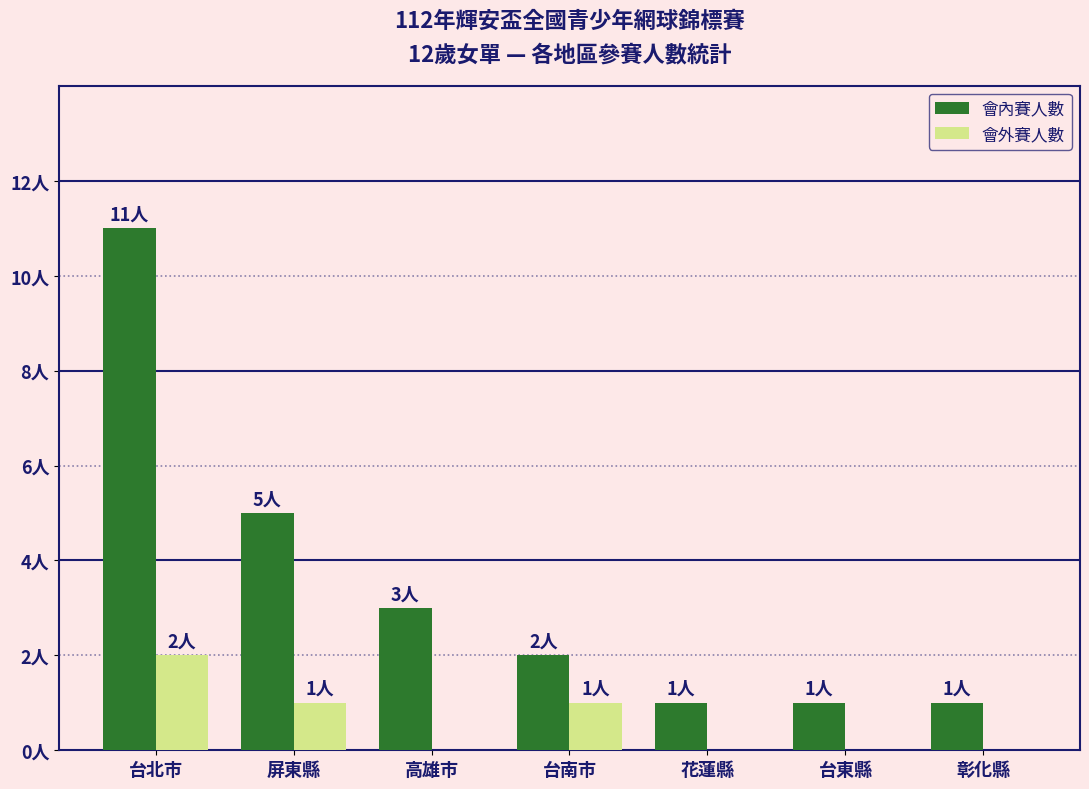

Reading right to left, transcribe all the data shown in this chart.

會內賽人數: 彰化縣=1	台東縣=1	花蓮縣=1	台南市=2	高雄市=3	屏東縣=5	台北市=11
會外賽人數: 彰化縣=0	台東縣=0	花蓮縣=0	台南市=1	高雄市=0	屏東縣=1	台北市=2